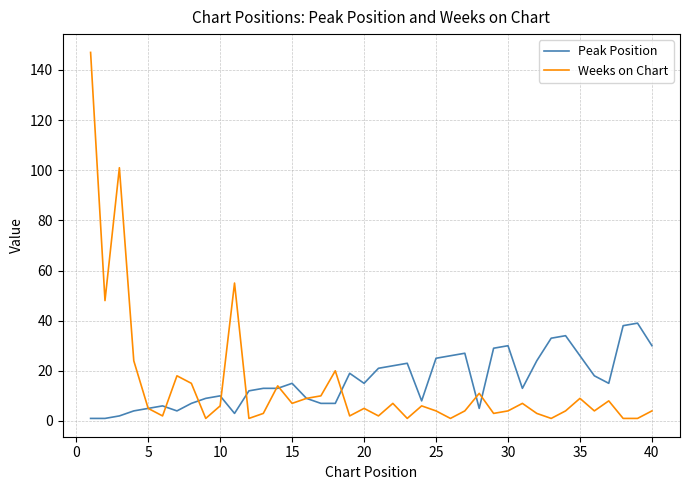

Which series has the largest range (max minus min)?

Weeks on Chart